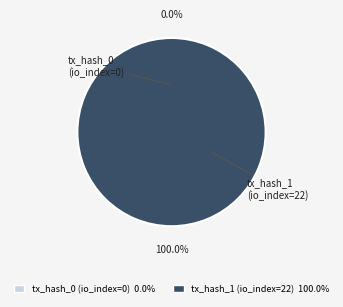

Is there any slice that represents more than half of the pie?

Yes